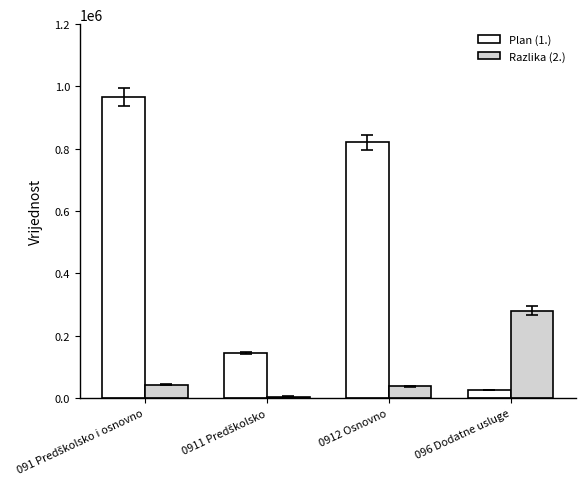

How many bars are there in total?

8